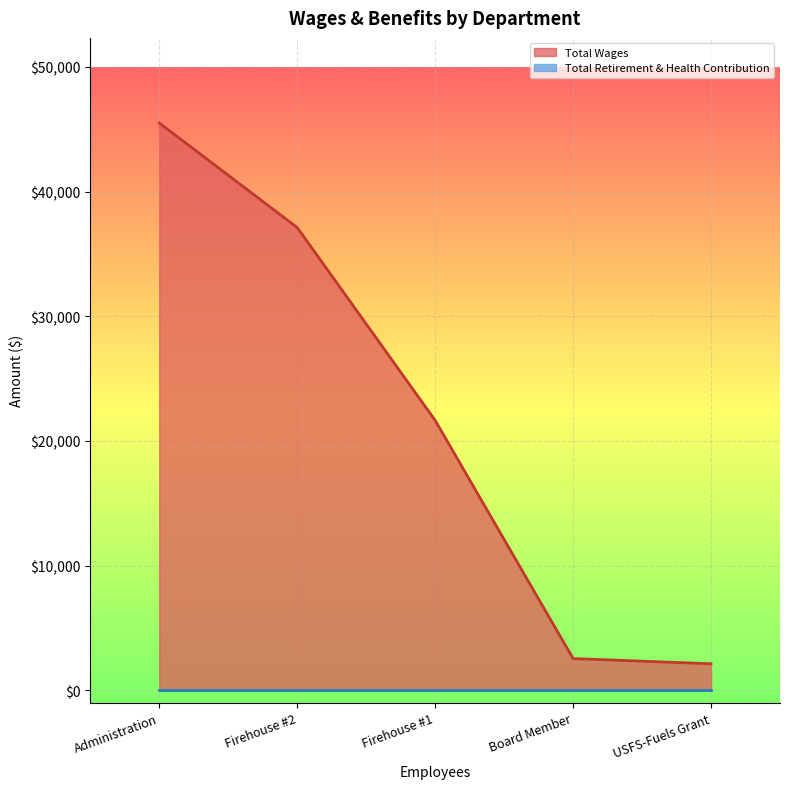

What is the smallest value displayed?

0